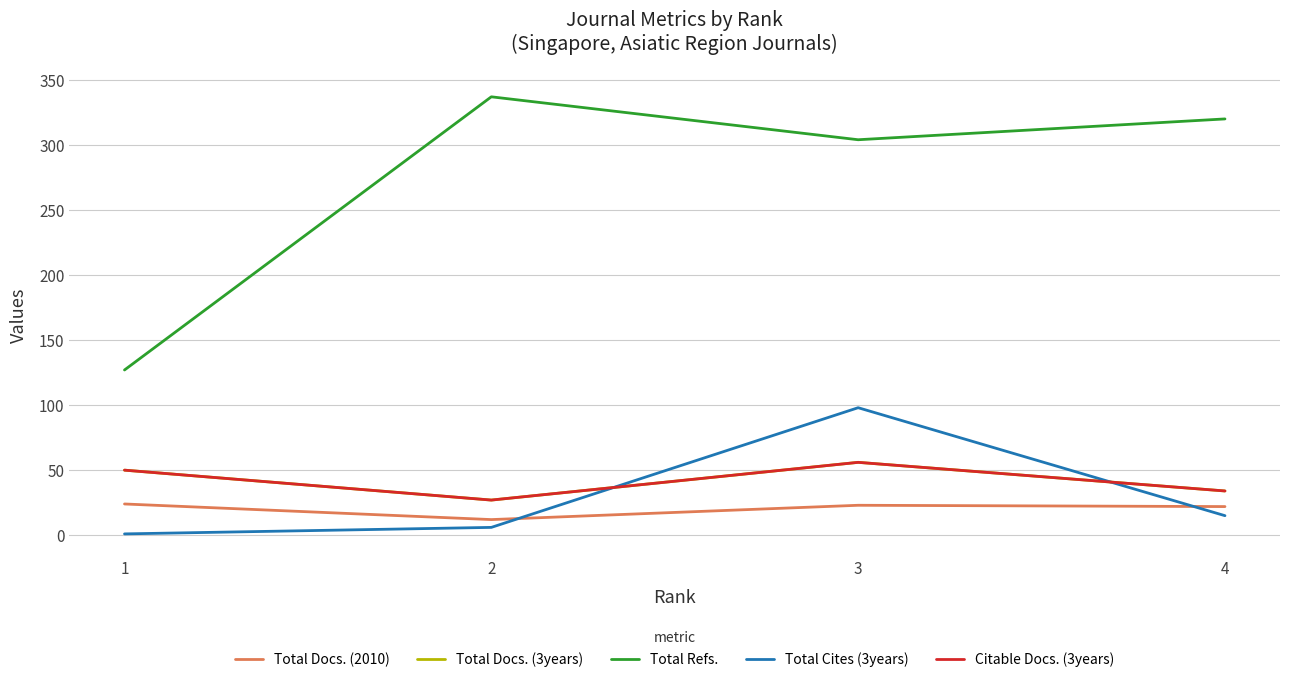

At which category is the sum across all series the highest?

3